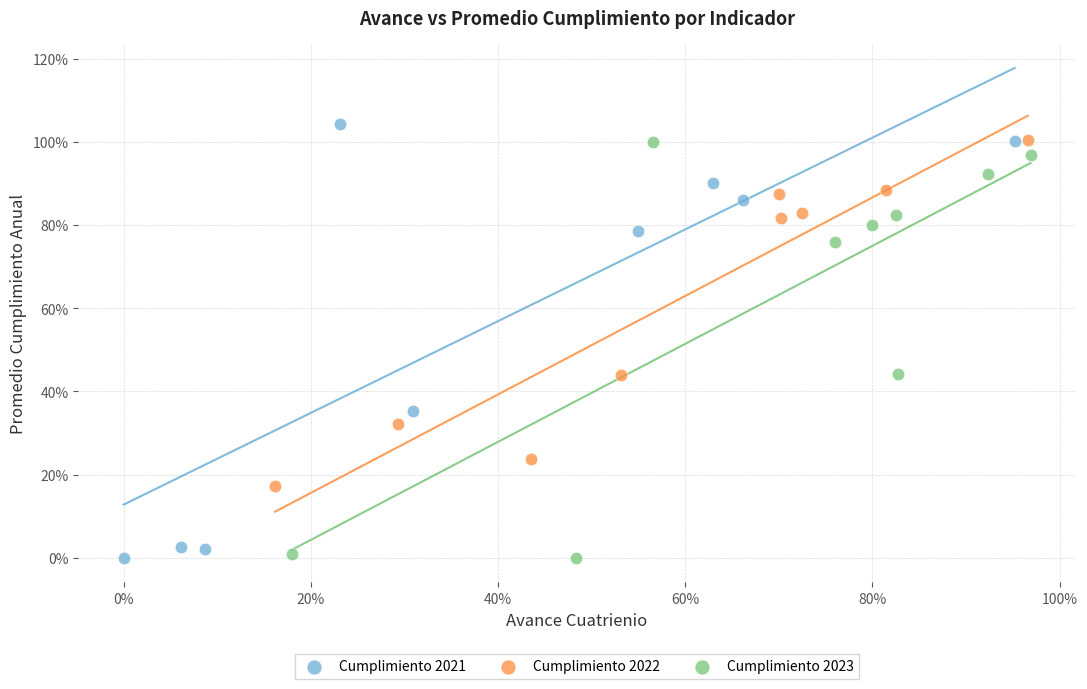

What are all the series names shown in the legend?

Cumplimiento 2021, Cumplimiento 2022, Cumplimiento 2023